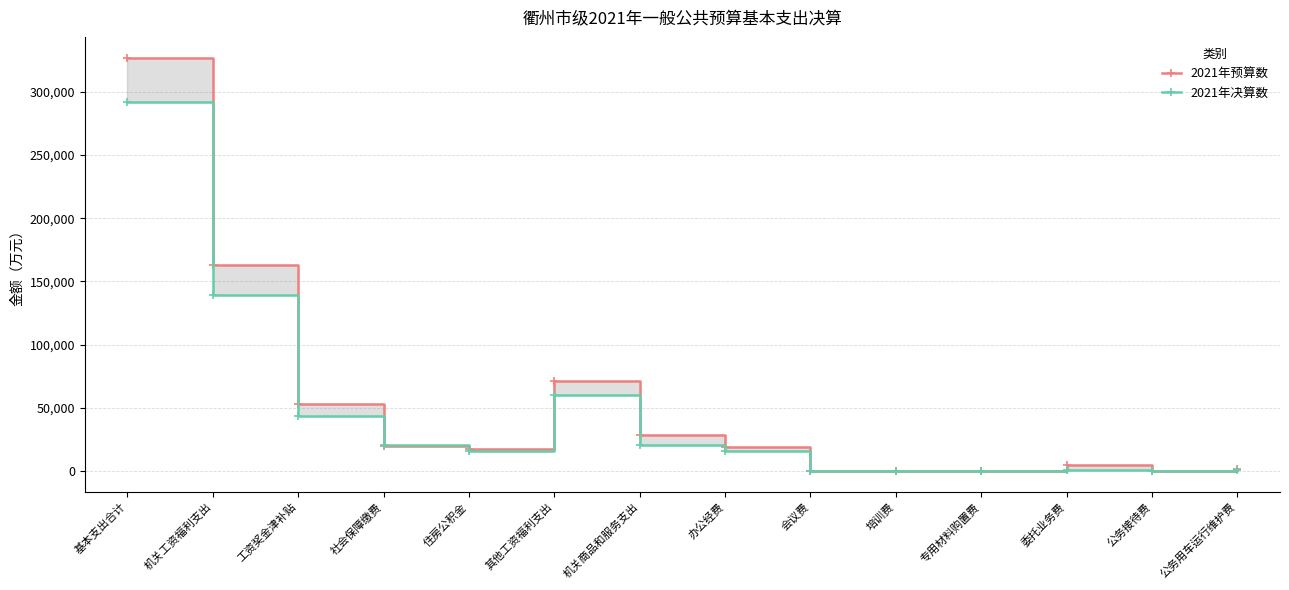

Reading right to left, list all the values displayed in this chart.

2021年预算数: 公务用车运行维护费=1470	公务接待费=130	委托业务费=4570	专用材料购置费=125	培训费=250	会议费=98	办公经费=18897	机关商品和服务支出=28667	其他工资福利支出=71695	住房公积金=17897	社会保障缴费=20284	工资奖金津补贴=53525	机关工资福利支出=163401	基本支出合计=326992
2021年决算数: 公务用车运行维护费=1164	公务接待费=175	委托业务费=1158	专用材料购置费=71	培训费=153	会议费=67	办公经费=16057	机关商品和服务支出=21054	其他工资福利支出=59924	住房公积金=15622	社会保障缴费=20339	工资奖金津补贴=43570	机关工资福利支出=139455	基本支出合计=292206